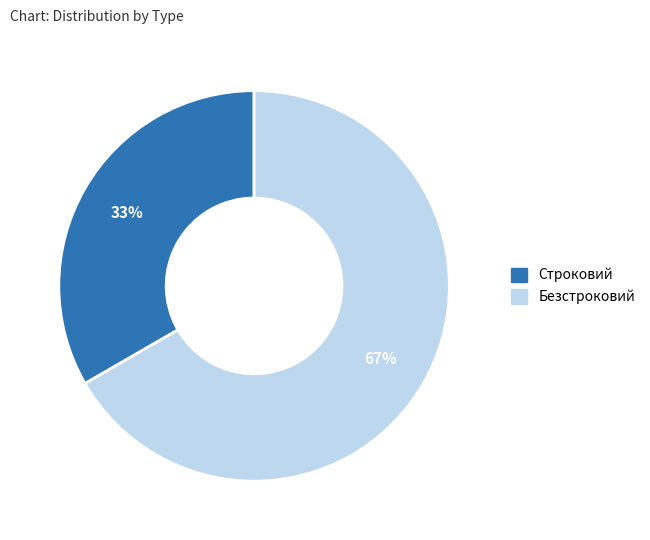

Which category has the biggest portion of the pie?

Безстроковий